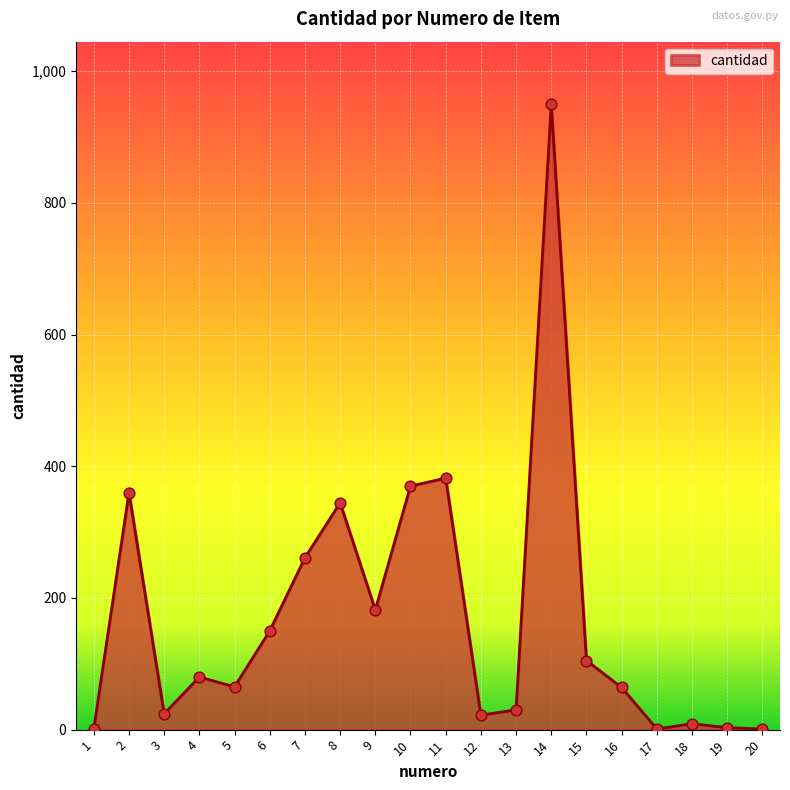

What is the ratio of the value at 5 to the value at 15?

0.6